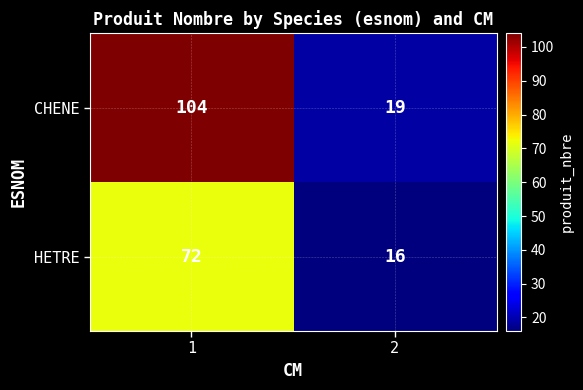

What is the maximum value for CHENE?

104